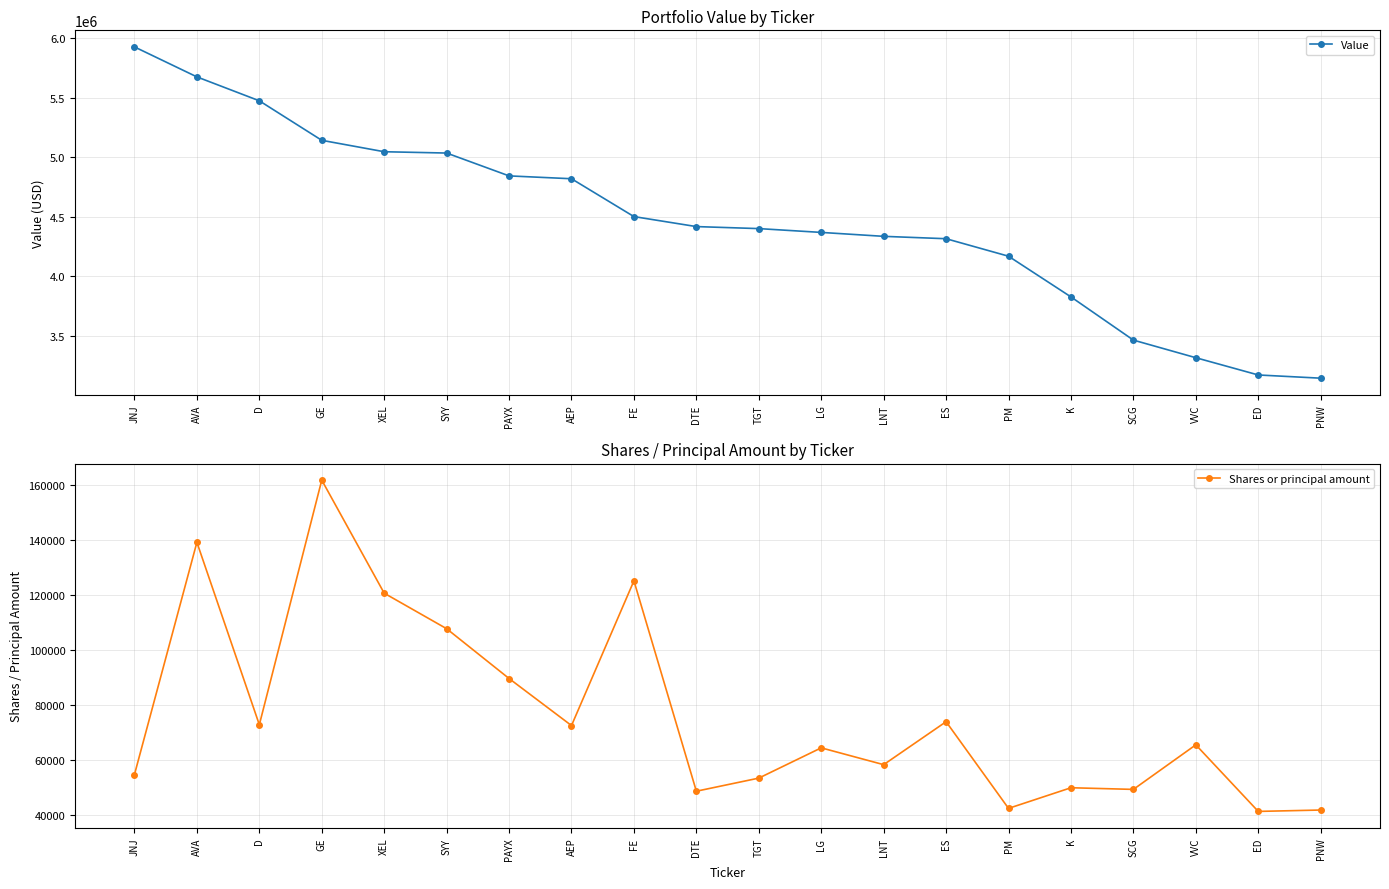

How many data points in Value are less than 4419000?

10